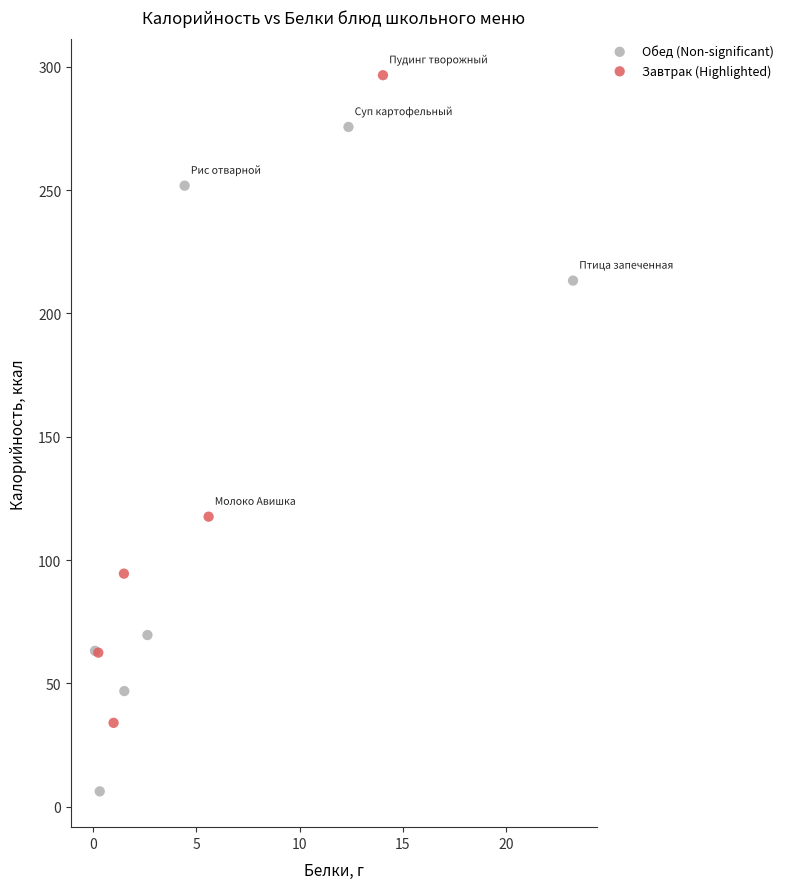

Which series contains the highest Y value?

Завтрак (Highlighted)